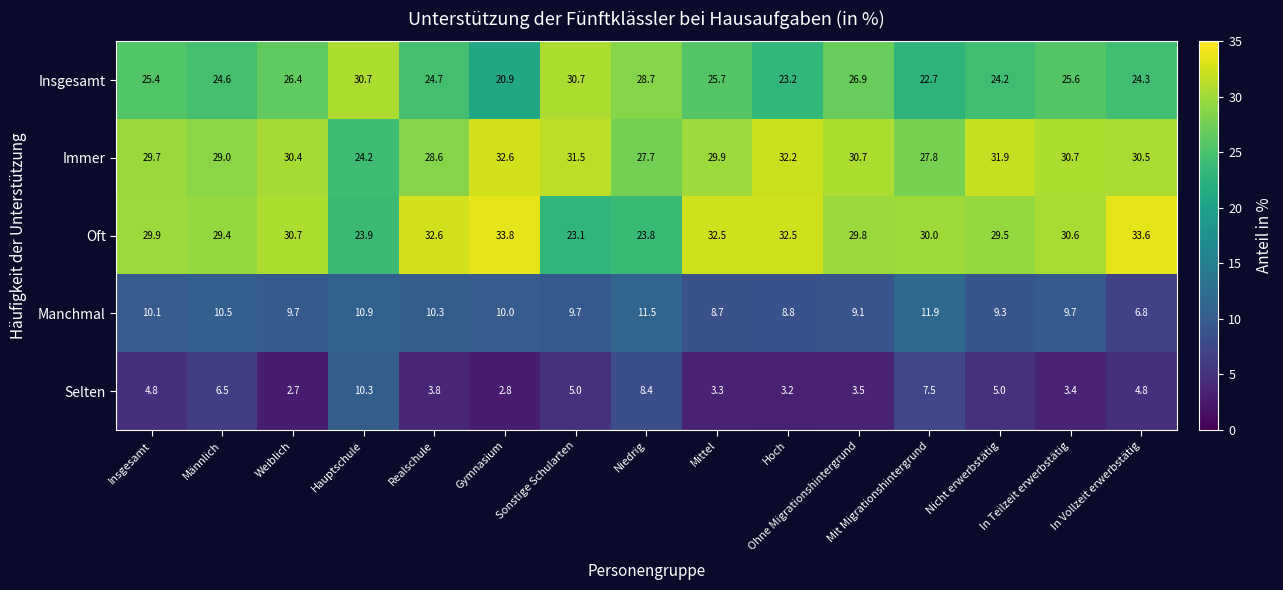

What is the smallest value displayed?

2.7